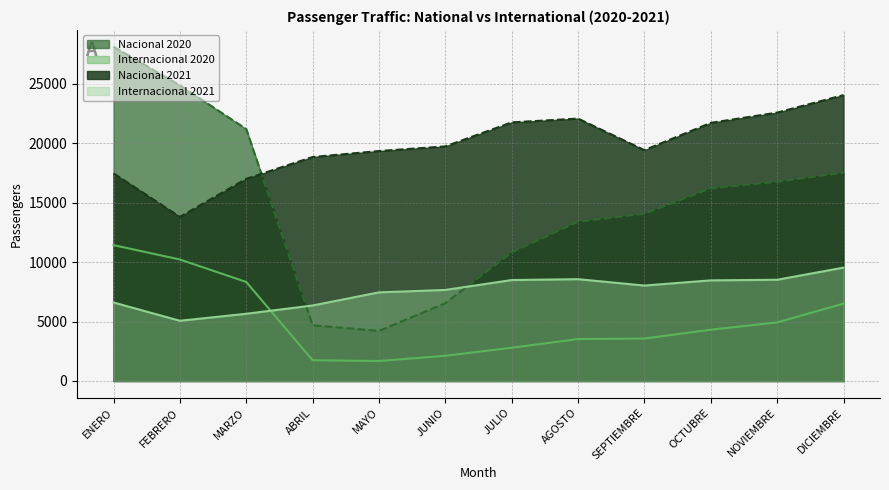

What is the smallest value displayed?

1680